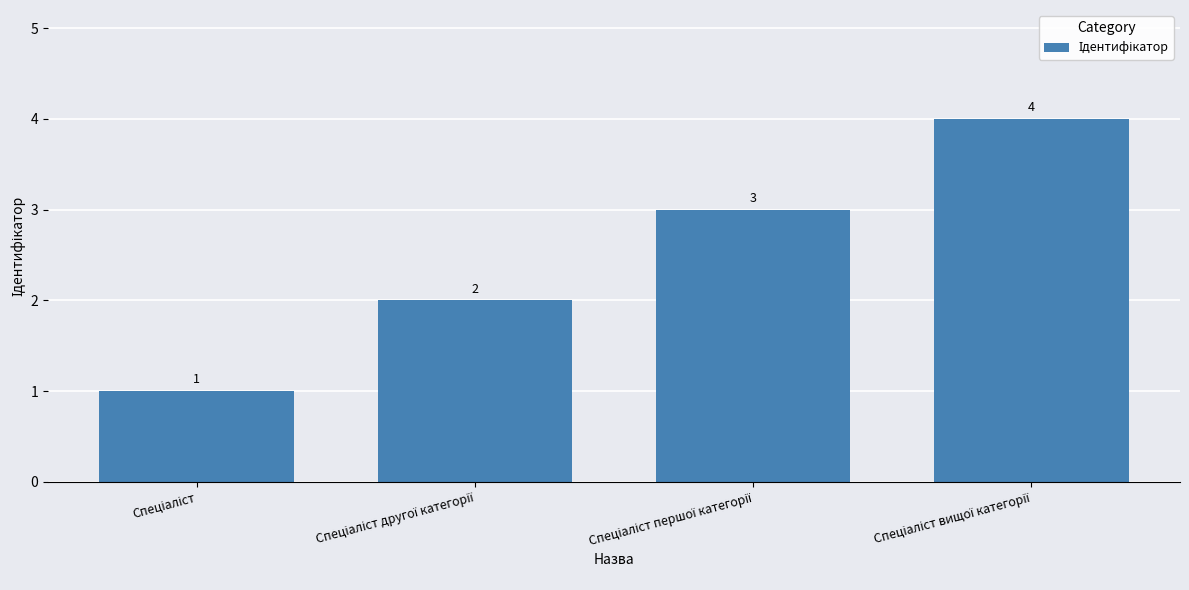

What is the sum of all values?

10